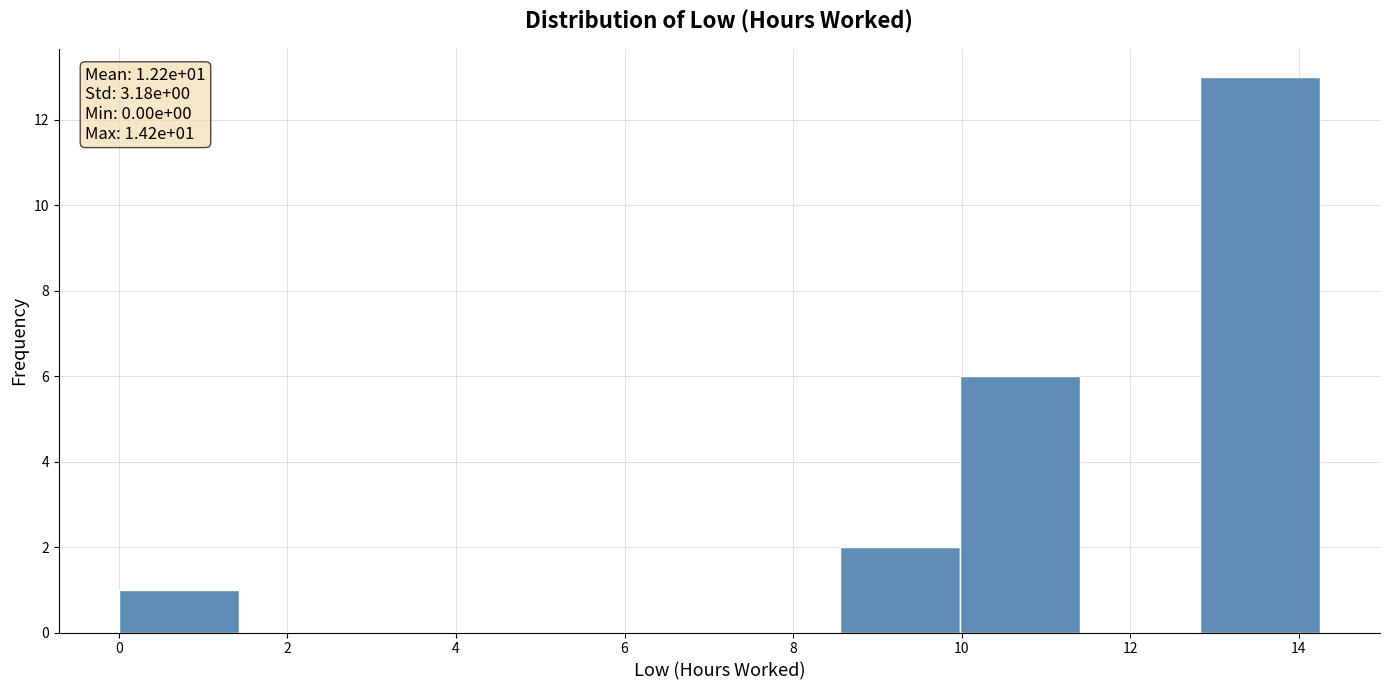

Over which range of the x-axis is the bar tallest?

12.8 to 14.2